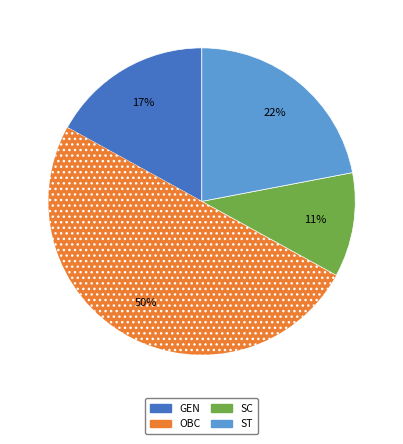

Rank the categories by value from lowest to highest.

SC, GEN, ST, OBC